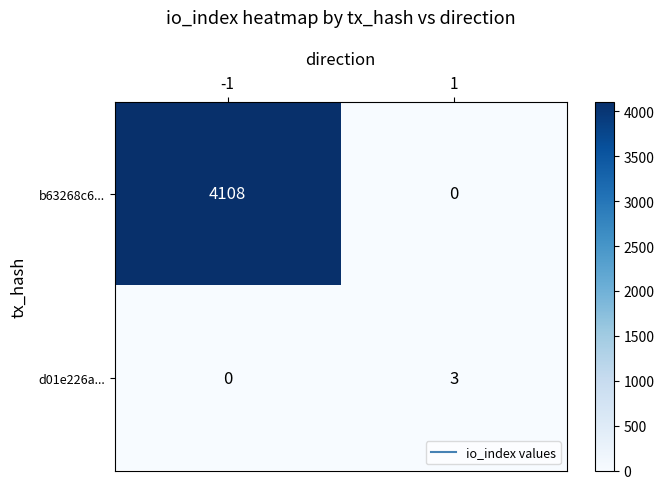

Rank the series by their maximum value, from highest to lowest.

b63268c6..., d01e226a...